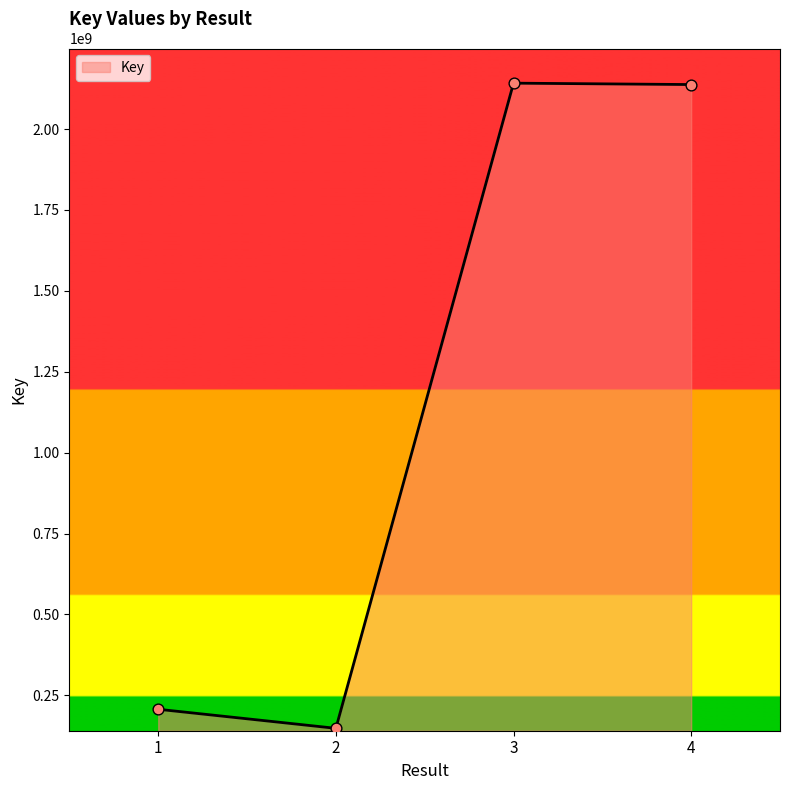

Between 1 and 4, which is larger?

4